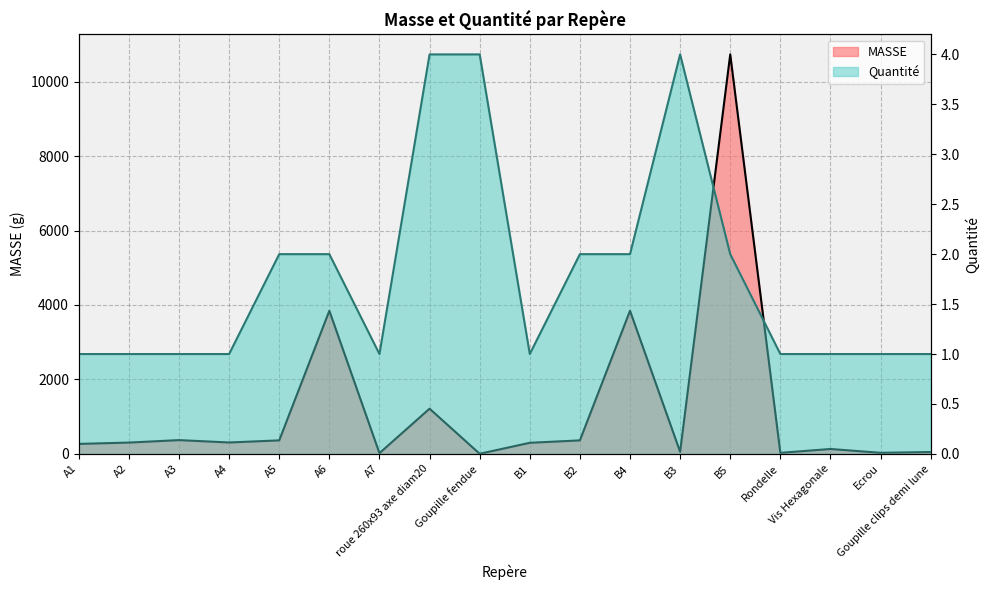

Reading left to right, transcribe all the data shown in this chart.

MASSE: 269.1	304.2	370.7	306.9	363.2	3844.0	20.0	1214.8	3.8	298.4	363.2	3844.0	56.3	10729.0	28.2	132.3	29.6	50.7
Quantité: 1.0	1.0	1.0	1.0	2.0	2.0	1.0	4.0	4.0	1.0	2.0	2.0	4.0	2.0	1.0	1.0	1.0	1.0